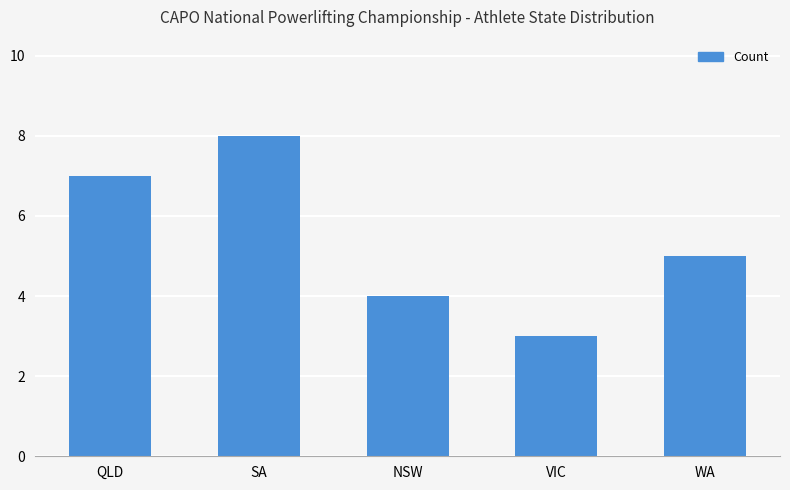

List the labels in order of value, smallest first.

VIC, NSW, WA, QLD, SA